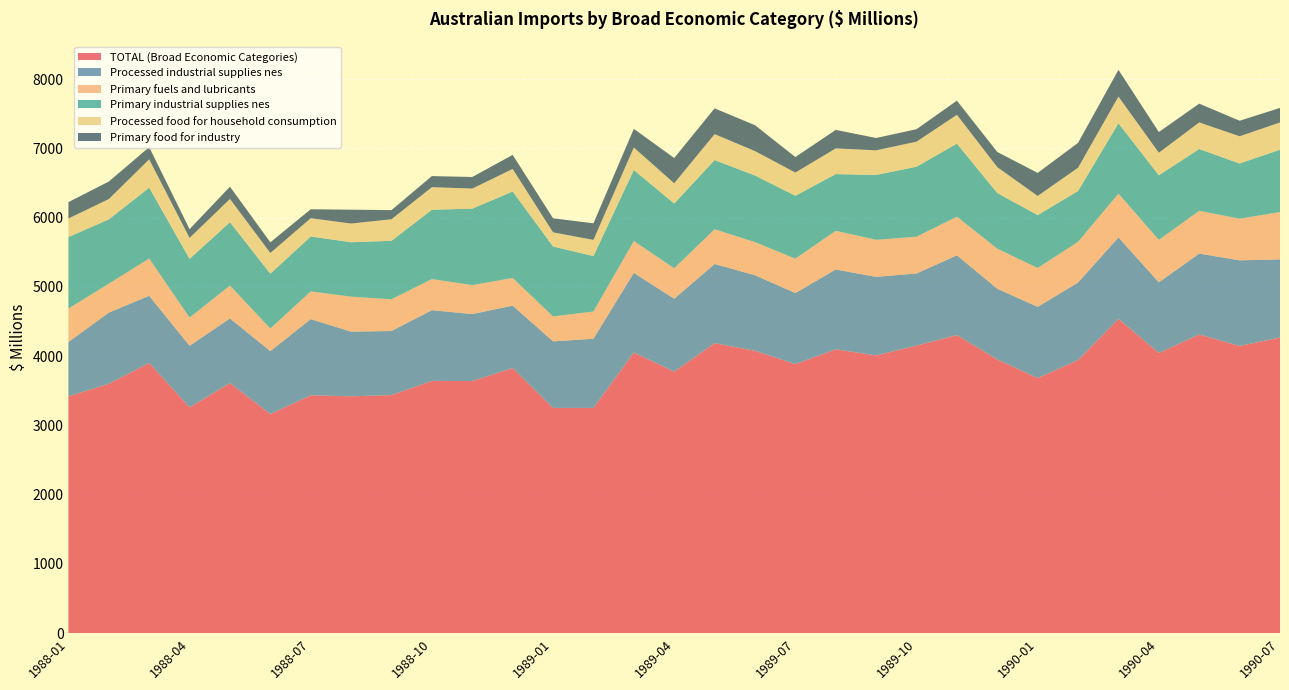

Reading left to right, extract all data points from this chart.

TOTAL (Broad Economic Categories): 1988-01=3420	1988-02=3602	1988-03=3902	1988-04=3262	1988-05=3612	1988-06=3165	1988-07=3435	1988-08=3421	1988-09=3438	1988-10=3643	1988-11=3641	1988-12=3829	1989-01=3253	1989-02=3253	1989-03=4053	1989-04=3777	1989-05=4188	1989-06=4078	1989-07=3885	1989-08=4099	1989-09=4011	1989-10=4153	1989-11=4304	1989-12=3953	1990-01=3684	1990-02=3944	1990-03=4539	1990-04=4047	1990-05=4313	1990-06=4147	1990-07=4270
Processed industrial supplies nes: 1988-01=784	1988-02=1027	1988-03=970	1988-04=888	1988-05=933	1988-06=908	1988-07=1100	1988-08=933	1988-09=926	1988-10=1021	1988-11=967	1988-12=901	1989-01=961	1989-02=999	1989-03=1150	1989-04=1052	1989-05=1143	1989-06=1091	1989-07=1026	1989-08=1153	1989-09=1134	1989-10=1041	1989-11=1152	1989-12=1021	1990-01=1028	1990-02=1119	1990-03=1176	1990-04=1019	1990-05=1168	1990-06=1237	1990-07=1128
Primary fuels and lubricants: 1988-01=483	1988-02=417	1988-03=538	1988-04=407	1988-05=475	1988-06=326	1988-07=400	1988-08=505	1988-09=458	1988-10=449	1988-11=418	1988-12=399	1989-01=360	1989-02=393	1989-03=460	1989-04=440	1989-05=501	1989-06=478	1989-07=497	1989-08=558	1989-09=535	1989-10=531	1989-11=558	1989-12=578	1990-01=562	1990-02=588	1990-03=632	1990-04=613	1990-05=617	1990-06=601	1990-07=683
Primary industrial supplies nes: 1988-01=1033	1988-02=929	1988-03=1023	1988-04=848	1988-05=914	1988-06=792	1988-07=793	1988-08=786	1988-09=844	1988-10=1001	1988-11=1104	1988-12=1249	1989-01=1010	1989-02=800	1989-03=1025	1989-04=935	1989-05=999	1989-06=962	1989-07=908	1989-08=819	1989-09=937	1989-10=1010	1989-11=1055	1989-12=803	1990-01=763	1990-02=734	1990-03=1016	1990-04=933	1990-05=893	1990-06=797	1990-07=900
Processed food for household consumption: 1988-01=268	1988-02=293	1988-03=409	1988-04=302	1988-05=336	1988-06=299	1988-07=264	1988-08=270	1988-09=311	1988-10=326	1988-11=290	1988-12=325	1989-01=204	1989-02=234	1989-03=325	1989-04=292	1989-05=375	1989-06=352	1989-07=335	1989-08=371	1989-09=355	1989-10=362	1989-11=416	1989-12=374	1990-01=276	1990-02=336	1990-03=385	1990-04=325	1990-05=384	1990-06=393	1990-07=393
Primary food for industry: 1988-01=236	1988-02=253	1988-03=176	1988-04=127	1988-05=177	1988-06=154	1988-07=129	1988-08=200	1988-09=132	1988-10=160	1988-11=167	1988-12=203	1989-01=203	1989-02=239	1989-03=269	1989-04=365	1989-05=372	1989-06=374	1989-07=224	1989-08=267	1989-09=178	1989-10=180	1989-11=204	1989-12=219	1990-01=333	1990-02=359	1990-03=386	1990-04=299	1990-05=271	1990-06=224	1990-07=210